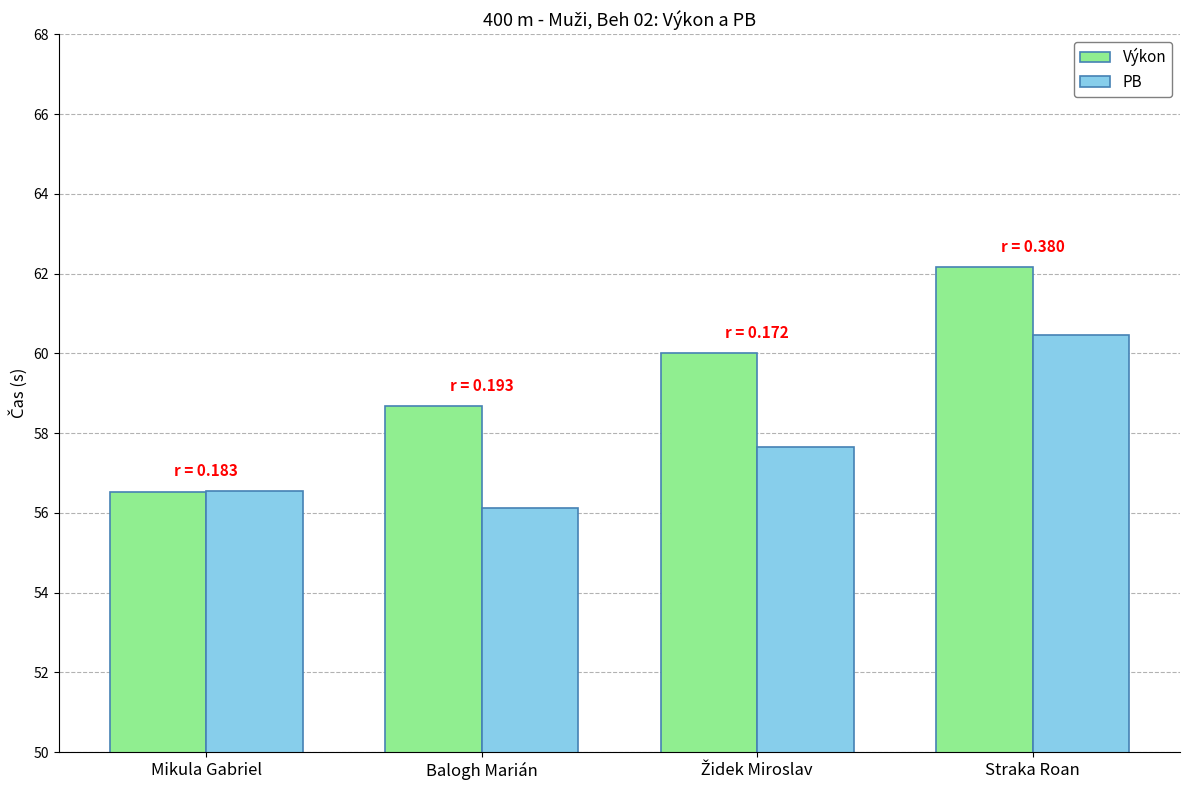

Which category has the highest value across all series?

Straka Roan